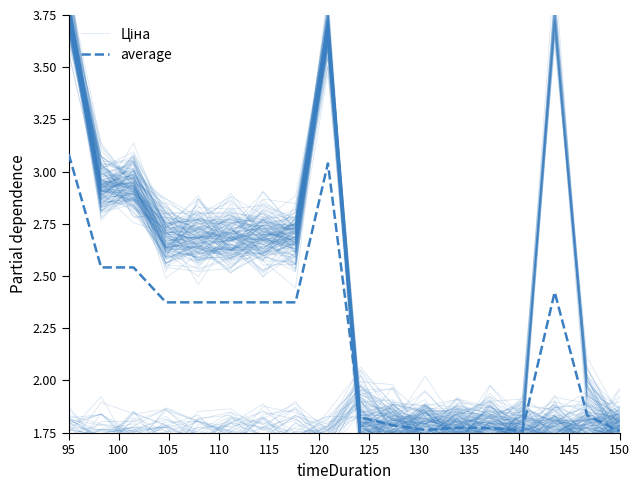

Count the number of data series in this chart.

2